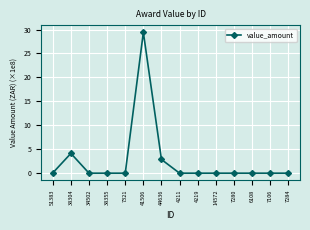

The value at 7106 is 0.0. True or false?

True